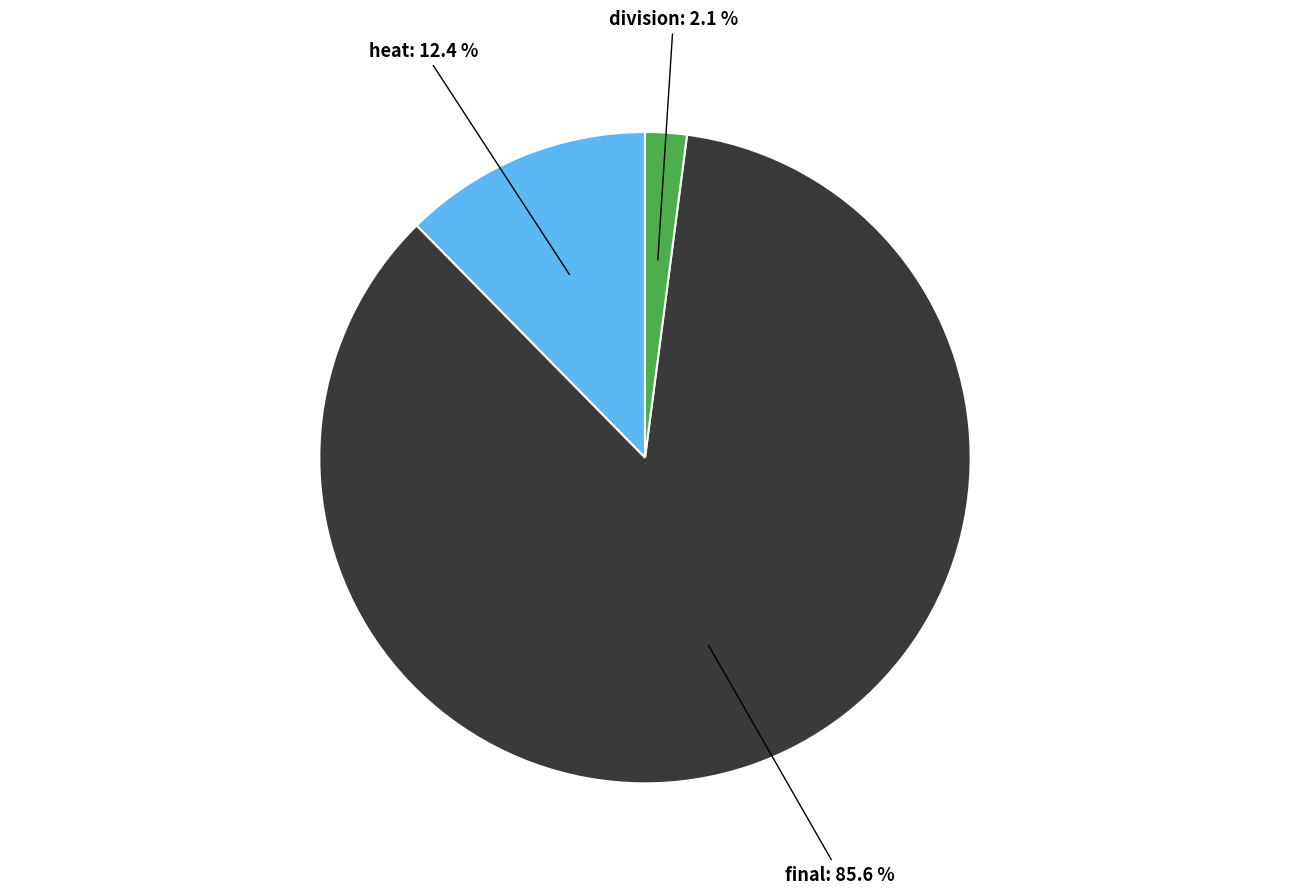

How many segments does this pie chart have?

3